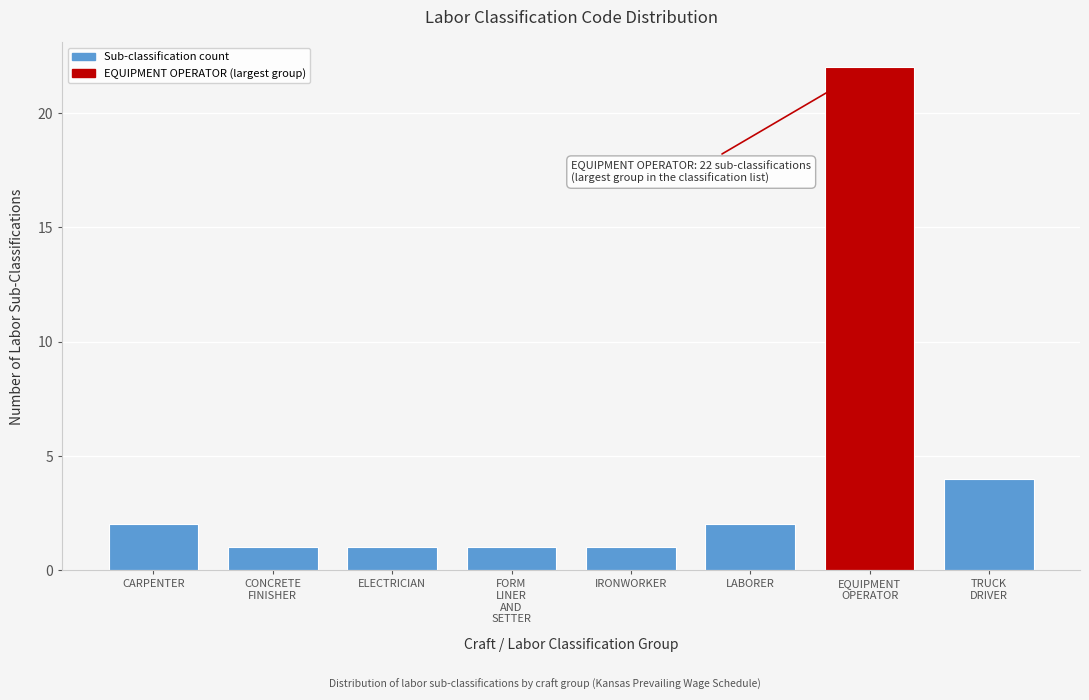

Reading left to right, transcribe all the data shown in this chart.

2	1	1	1	1	2	22	4